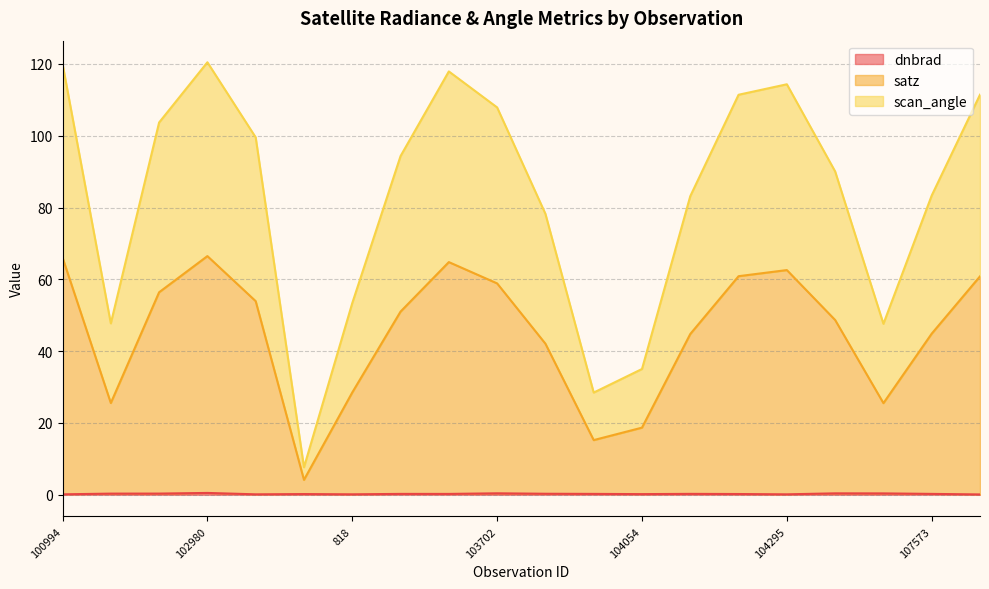

True or false: satz and scan_angle cross at least once.

False